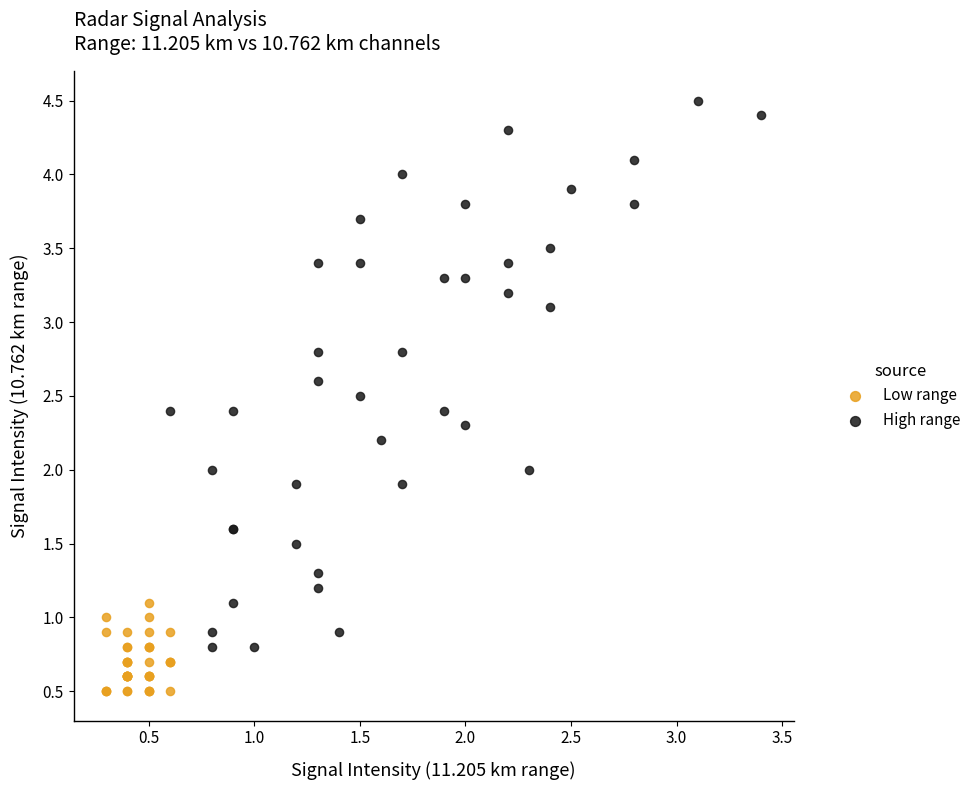

Which series contains the highest Y value?

High range